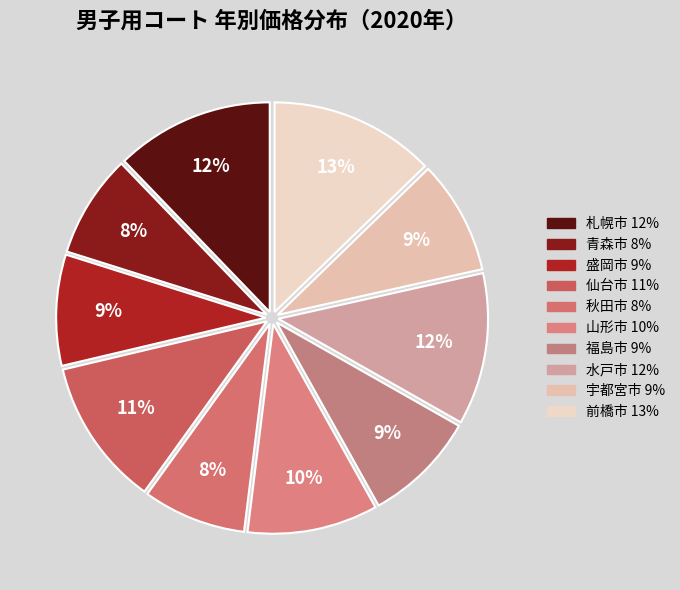

How many slices are in this pie chart?

10